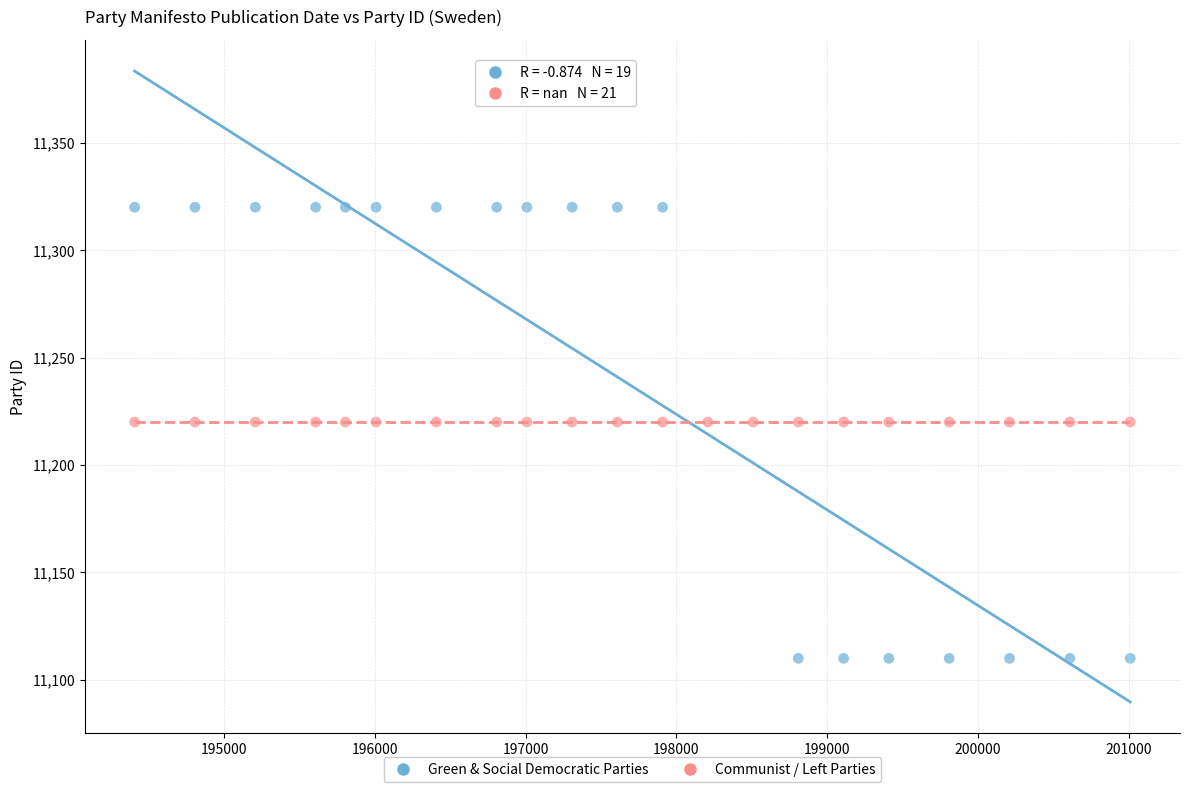

Which series reaches the minimum Y coordinate?

Green & Social Democratic Parties